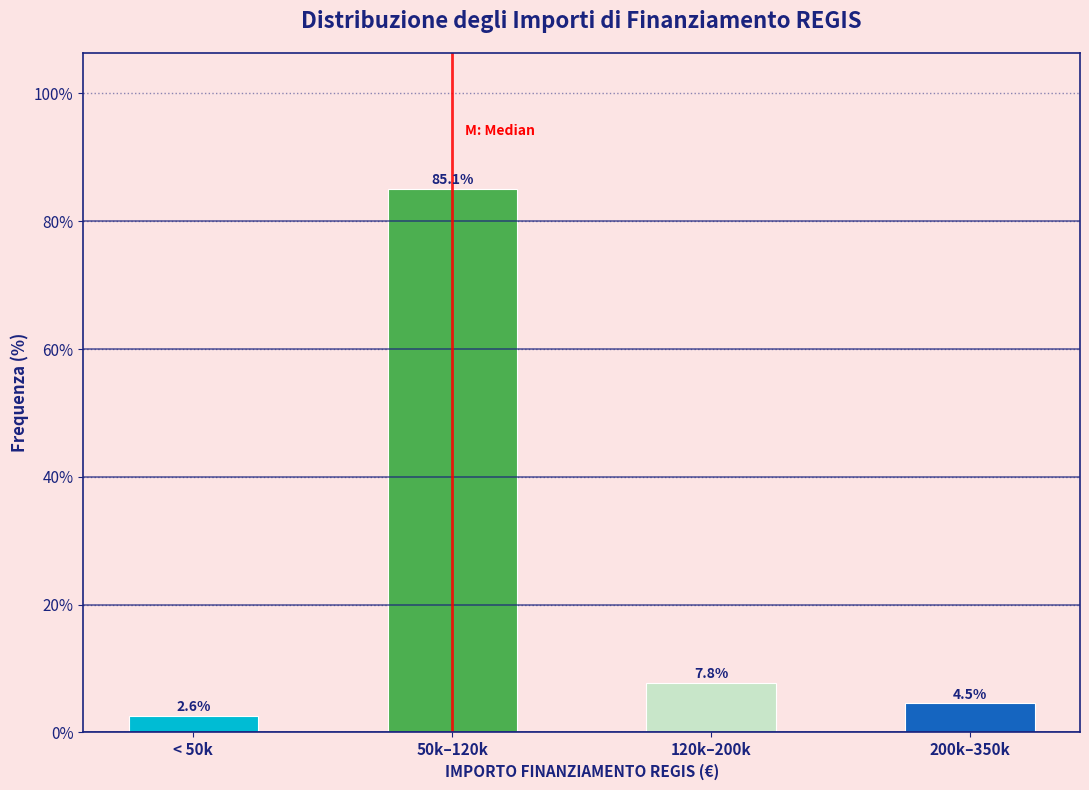

Reading right to left, transcribe all the data shown in this chart.

200k–350k=4.5	120k–200k=7.8	50k–120k=85.1	< 50k=2.6